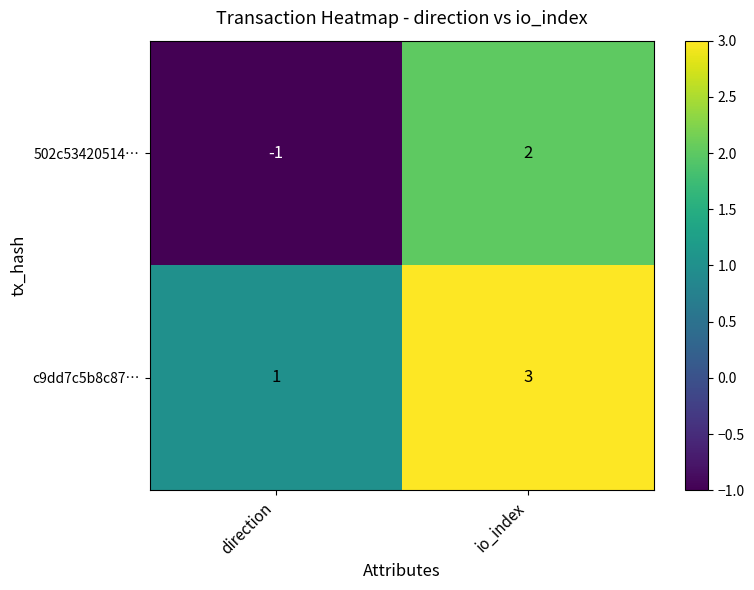

What is the sum of all c9dd7c5b8c87… values?

4